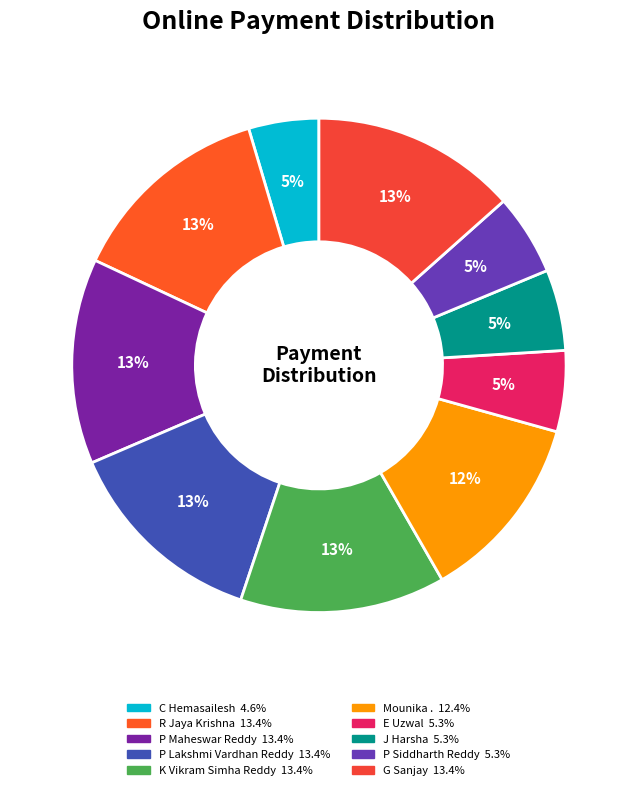

Between P Lakshmi Vardhan Reddy and P Siddharth Reddy, which is larger?

P Lakshmi Vardhan Reddy